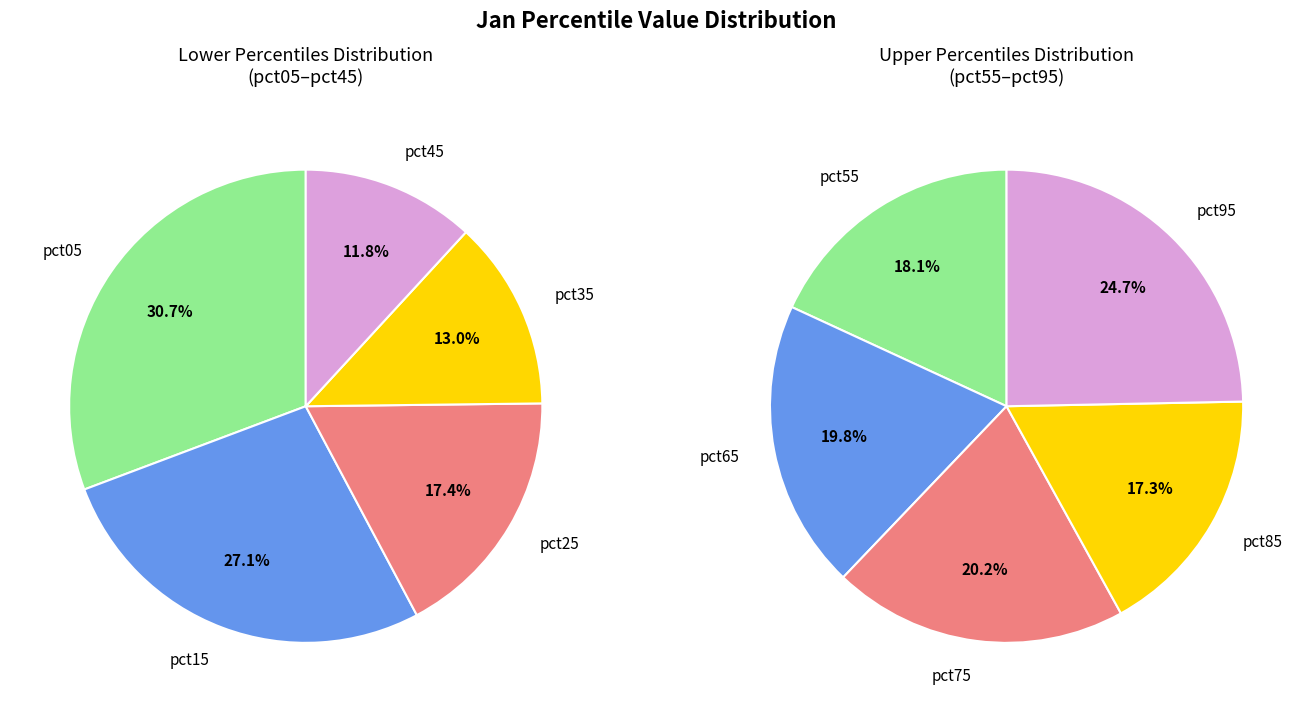

How many segments does this pie chart have?

10